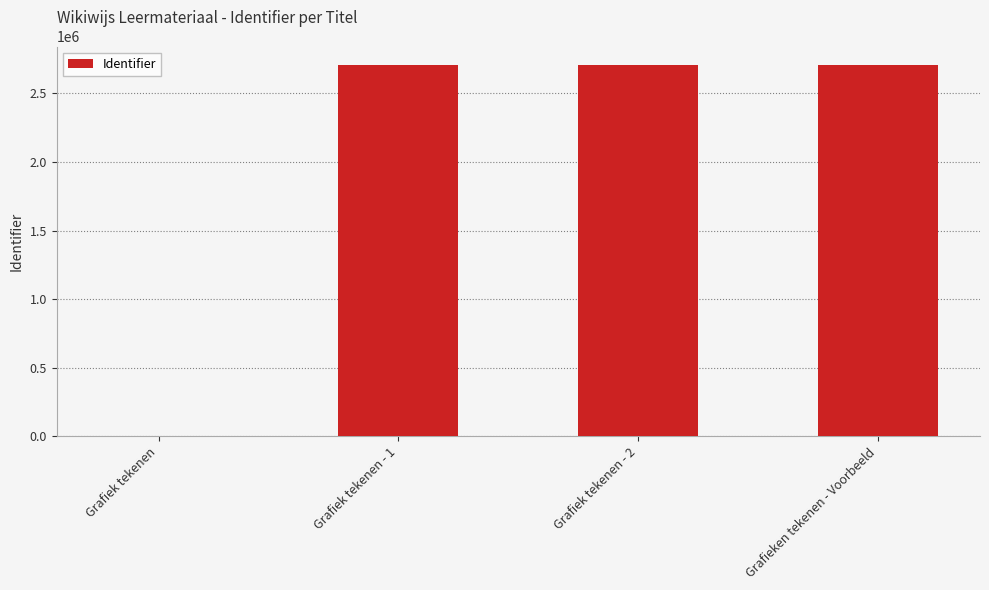

What value does the data have at Grafiek tekenen - 2, to the nearest 100?

2705700